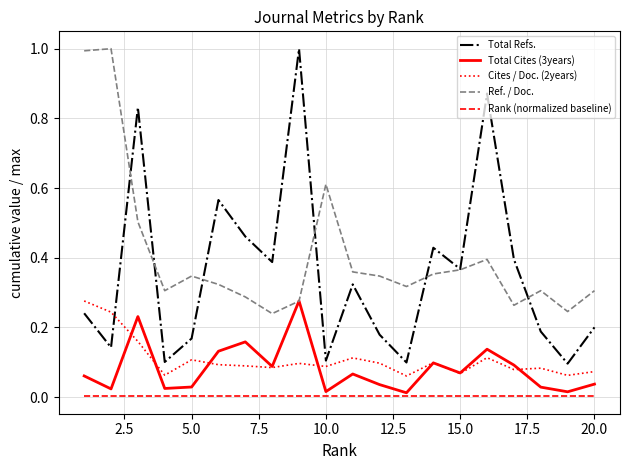

Which series has the largest total across all categories?

Ref. / Doc.